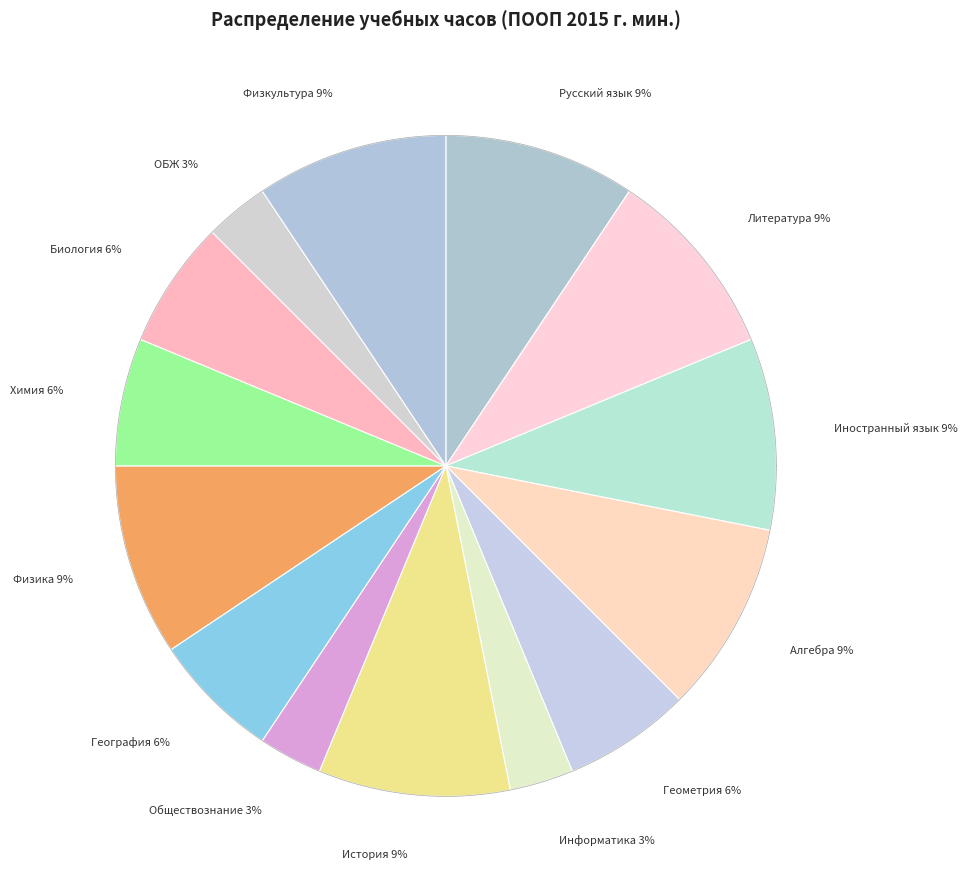

Does any single category account for the majority?

No